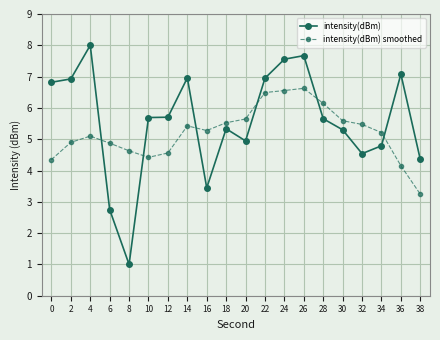

How many lines are shown in the chart?

2